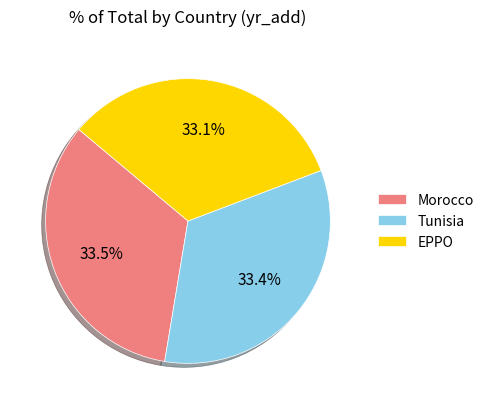

Do Morocco and EPPO together represent more than half of the pie?

Yes